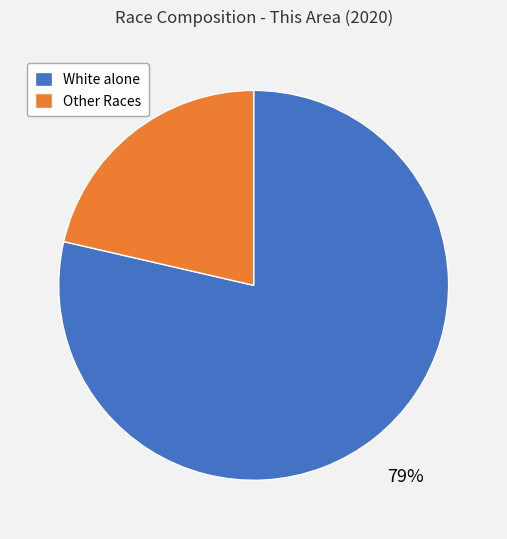

Does White alone account for over 50% of the chart?

Yes